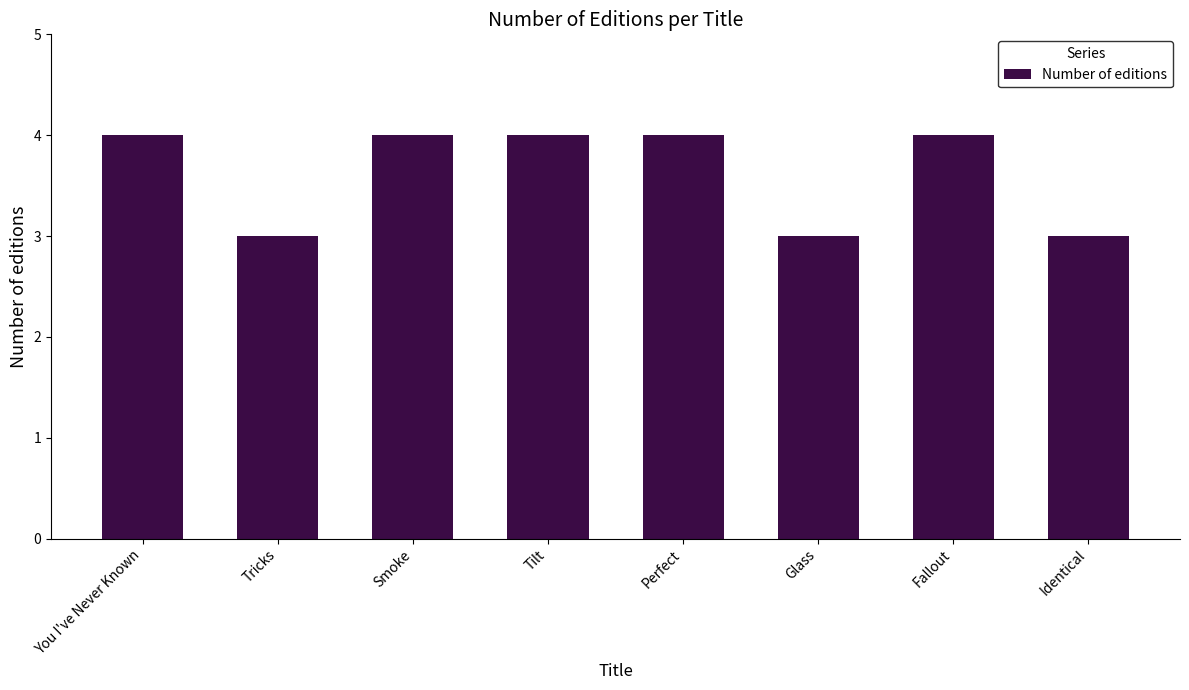

Count the number of categories in the chart.

8